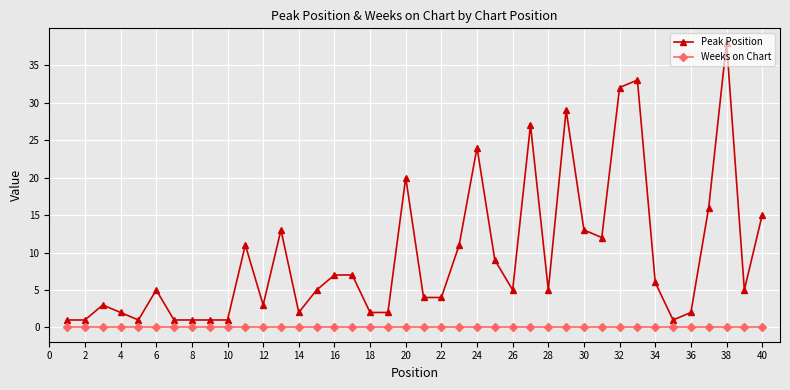

What are all the series names shown in the legend?

Peak Position, Weeks on Chart